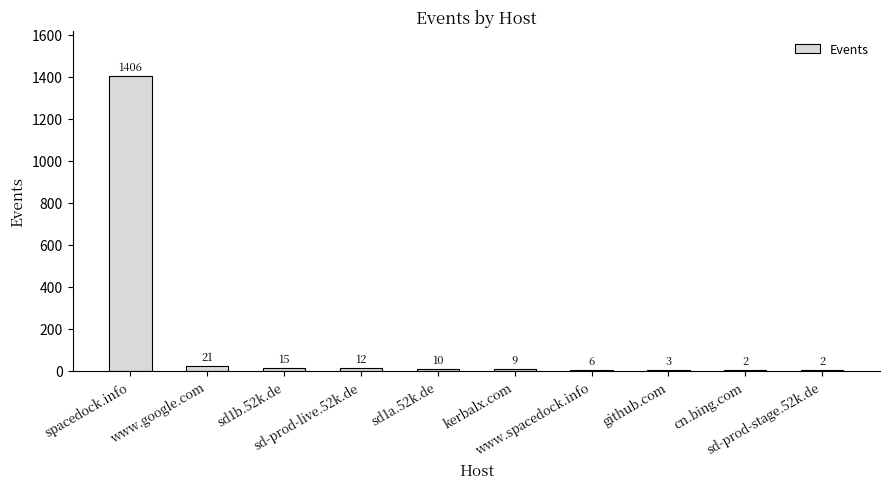

What is the sum of all values?

1486